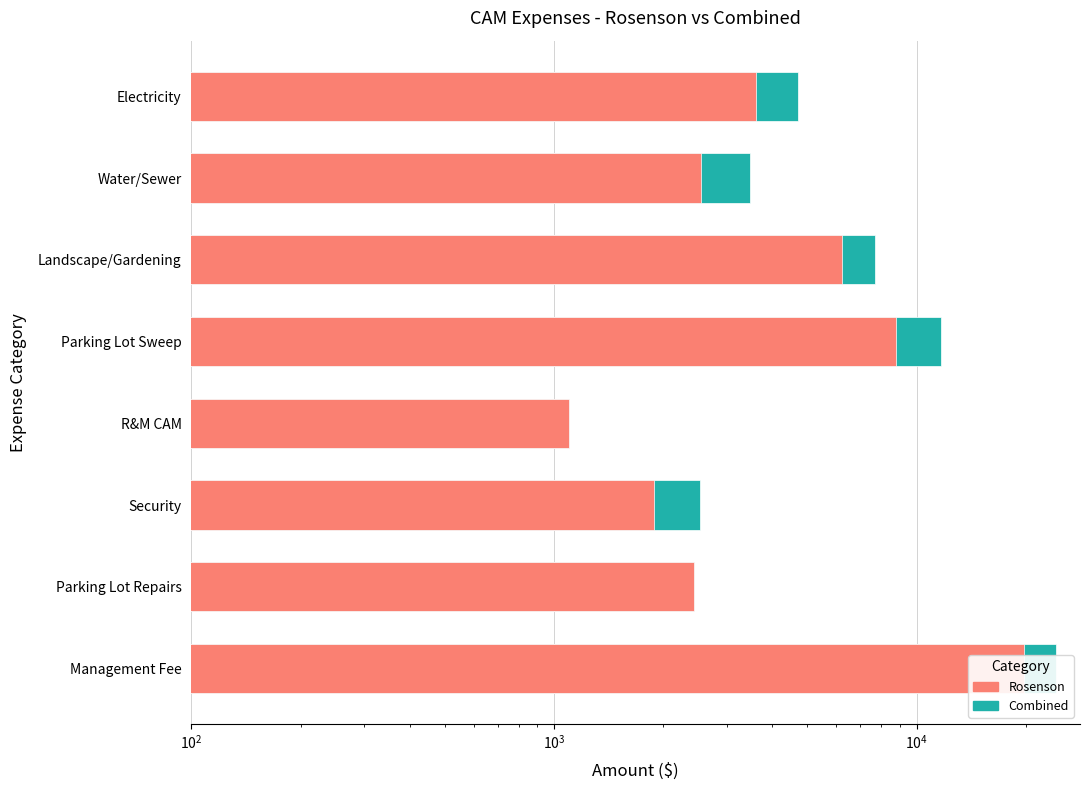

Reading left to right, list all the values displayed in this chart.

Combined: 4699.3	3474.6	7680.0	11691.0	1100.0	2520.0	2430.0	24200.0
Rosenson: 3600.6	2538.7	6240.0	8768.2	1100.0	1890.0	2430.0	19800.0